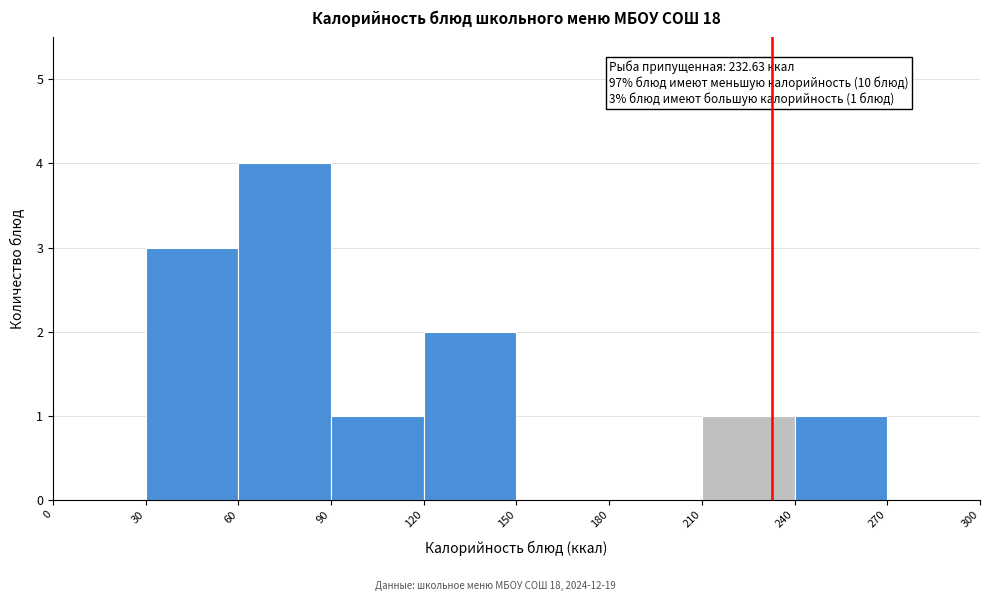

Which range on the x-axis has the tallest bar?

60 to 90